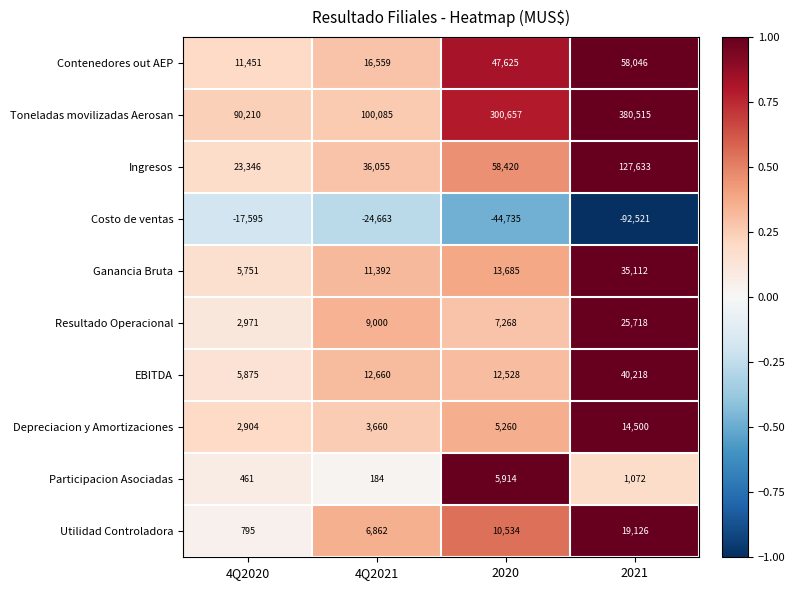

What is the difference between the maximum and minimum values in the Toneladas movilizadas Aerosan series?

290305